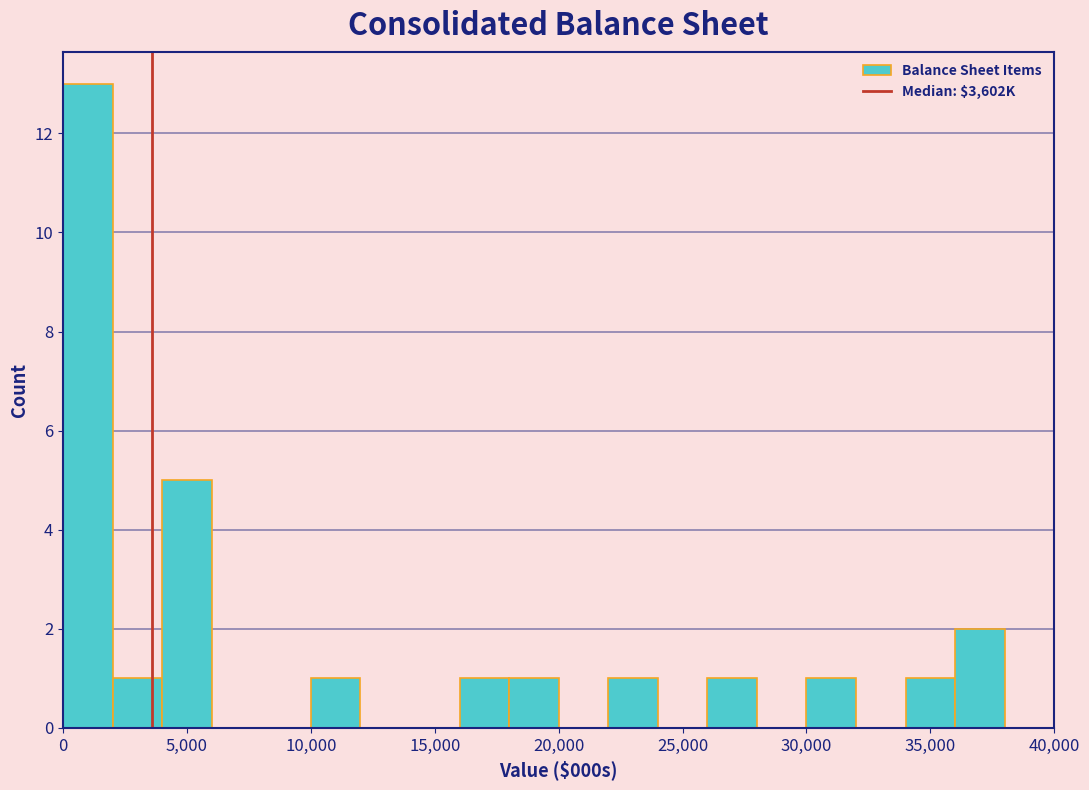

Over which range of the x-axis is the bar tallest?

0 to 2000